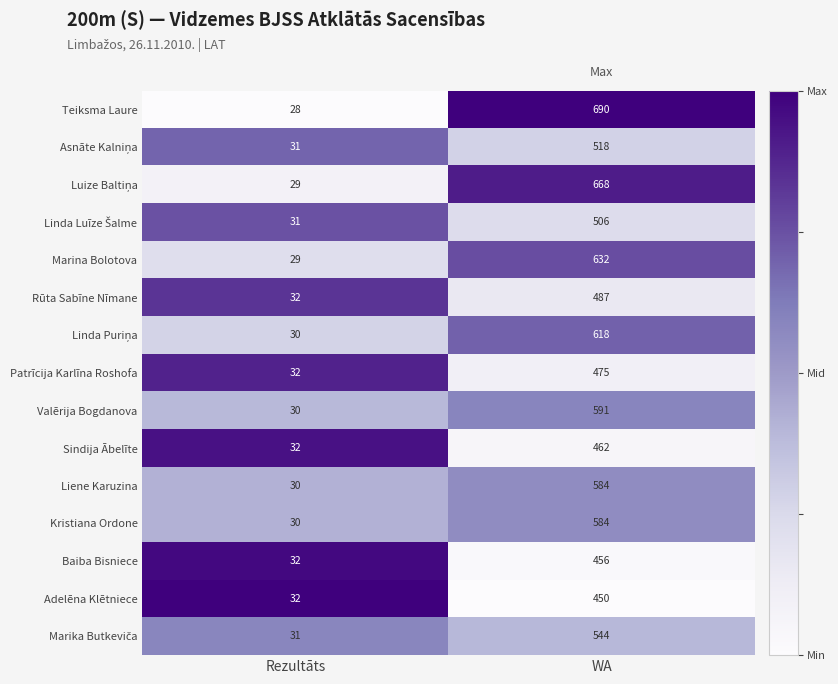

Rank the categories by Kristiana Ordone value from lowest to highest.

Rezultāts, WA